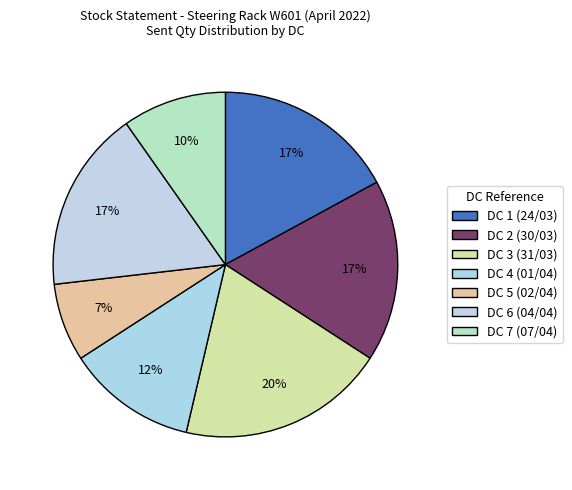

What is the largest slice in the pie chart?

DC 3 (31/03)